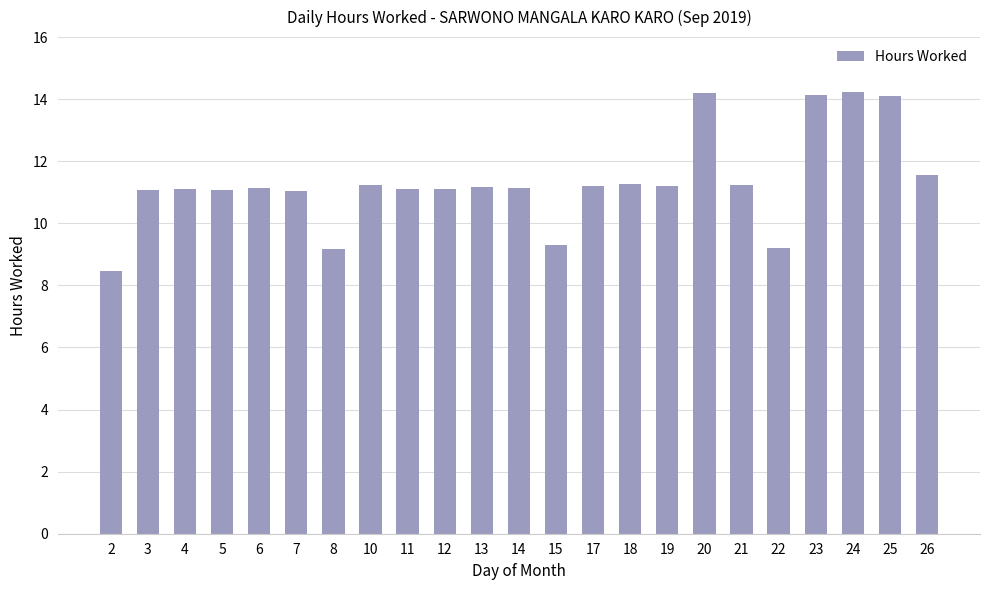

What is the sum of the values at 5 and 15?

20.4